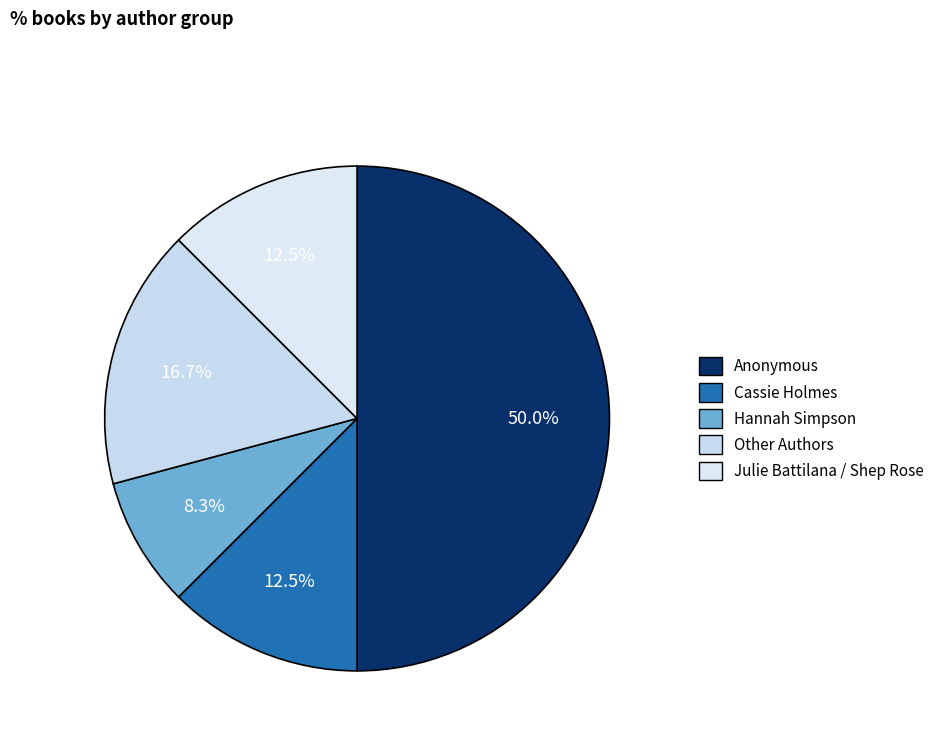

Does any single category account for the majority?

Yes